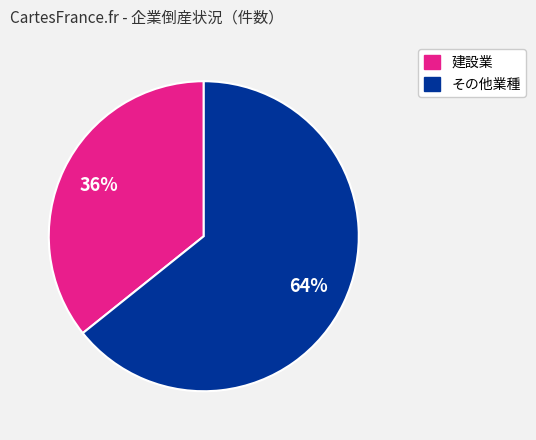

Is there a majority slice in this chart?

Yes